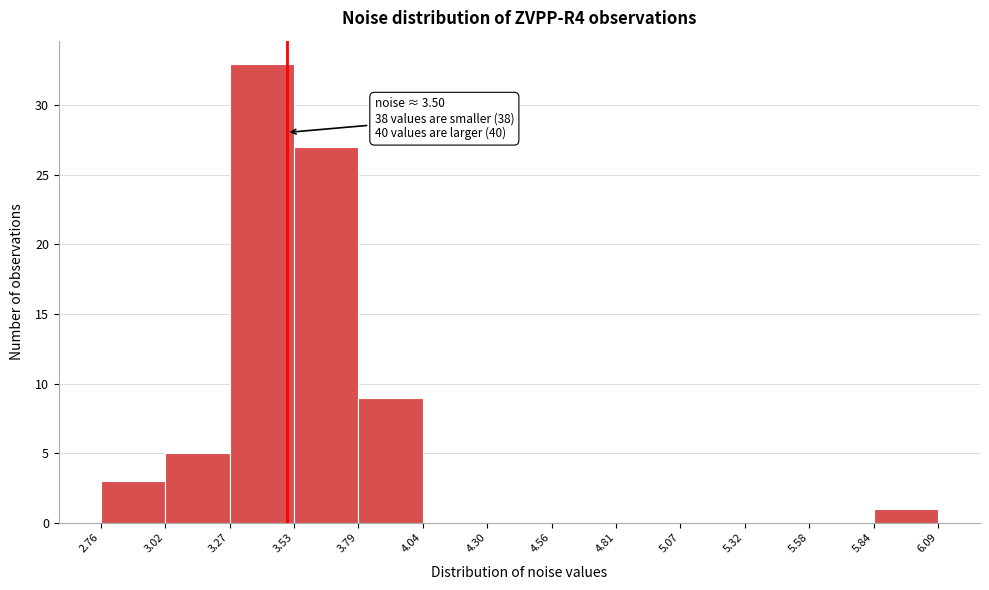

Which range on the x-axis has the tallest bar?

3.27 to 3.53